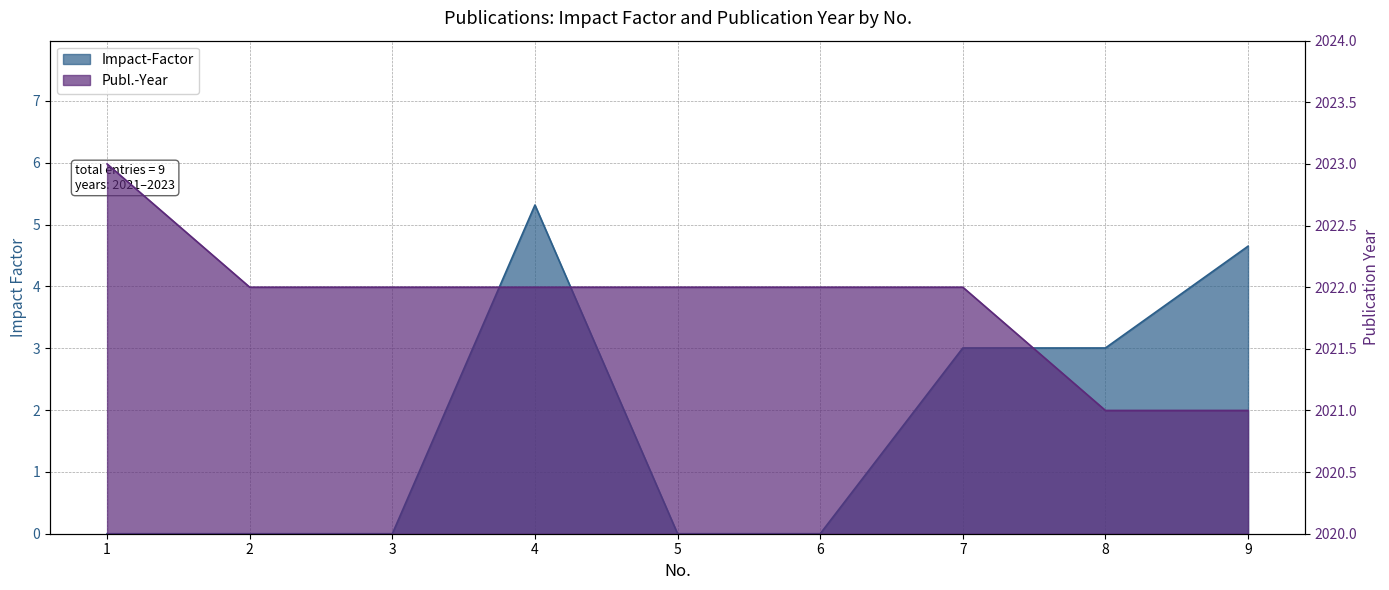

Which series has the largest range (max minus min)?

Impact-Factor